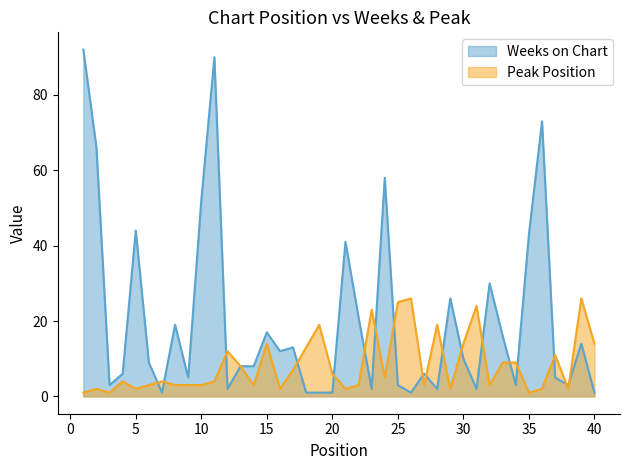

How many data points in Peak Position are above 4?

19